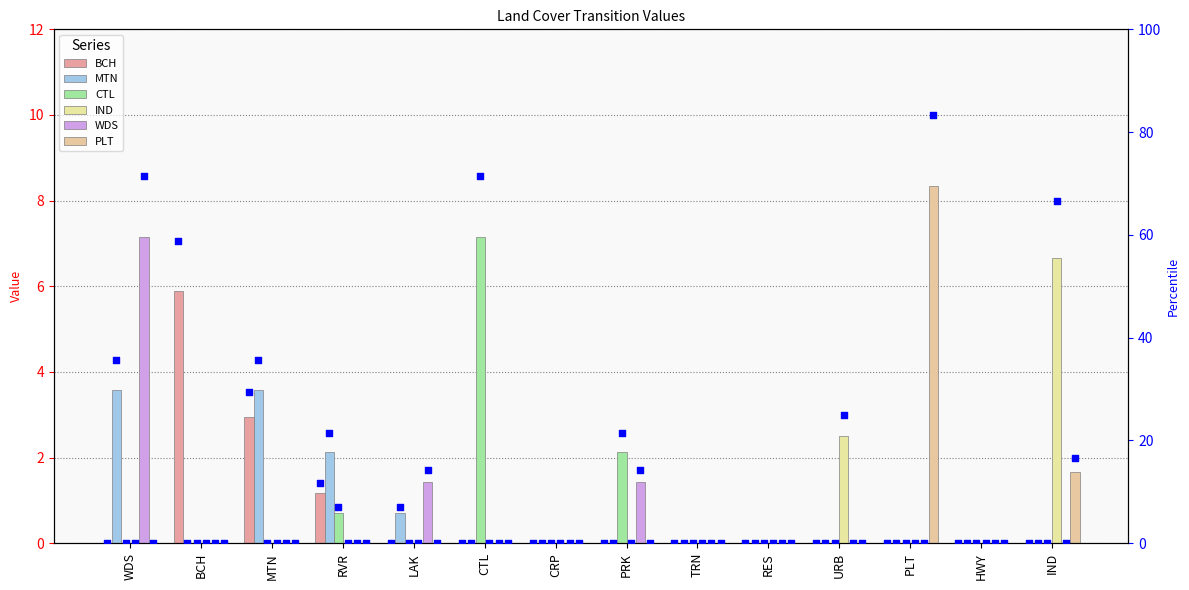

What are all the series names shown in the legend?

BCH, MTN, CTL, IND, WDS, PLT